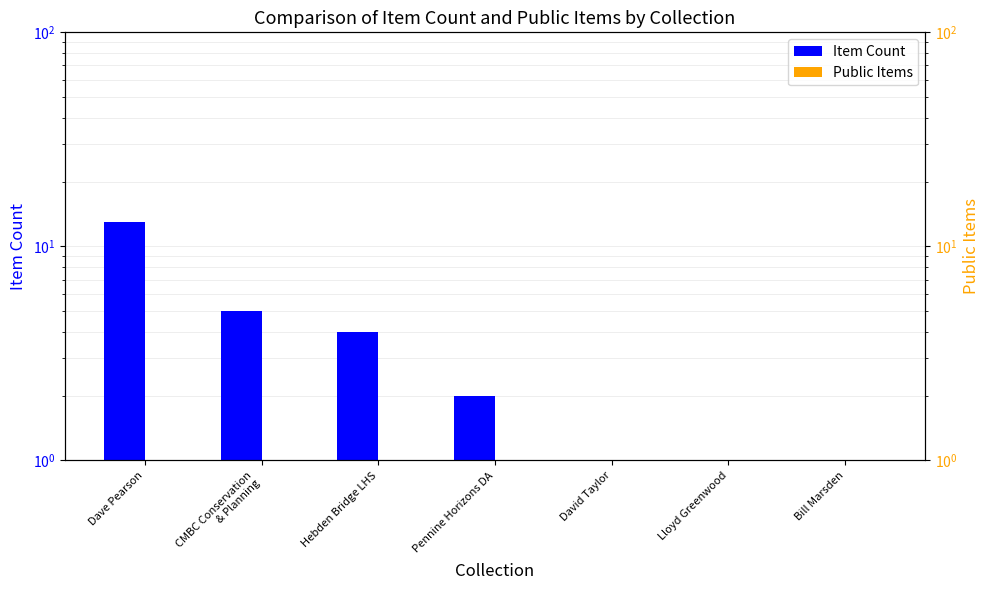

What position from the left is Bill Marsden?

7